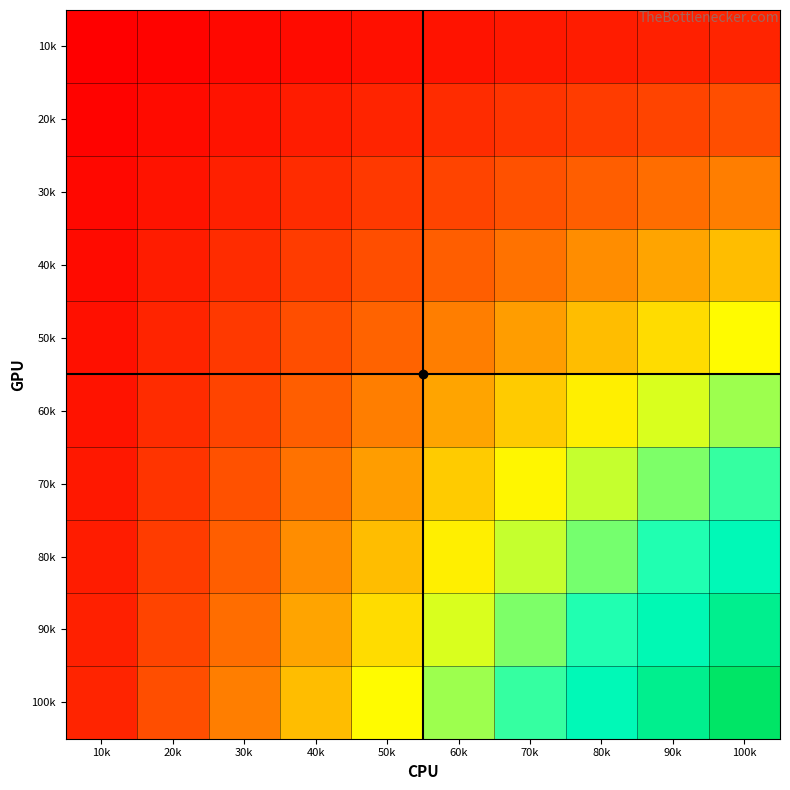

Reading left to right, transcribe all the data shown in this chart.

10k: 10k=1	20k=2	30k=3	40k=4	50k=5	60k=6	70k=7	80k=8	90k=9	100k=10
20k: 10k=2	20k=4	30k=6	40k=8	50k=10	60k=12	70k=14	80k=16	90k=18	100k=20
30k: 10k=3	20k=6	30k=9	40k=12	50k=15	60k=18	70k=21	80k=24	90k=27	100k=30
40k: 10k=4	20k=8	30k=12	40k=16	50k=20	60k=24	70k=28	80k=32	90k=36	100k=40
50k: 10k=5	20k=10	30k=15	40k=20	50k=25	60k=30	70k=35	80k=40	90k=45	100k=50
60k: 10k=6	20k=12	30k=18	40k=24	50k=30	60k=36	70k=42	80k=48	90k=54	100k=60
70k: 10k=7	20k=14	30k=21	40k=28	50k=35	60k=42	70k=49	80k=56	90k=63	100k=70
80k: 10k=8	20k=16	30k=24	40k=32	50k=40	60k=48	70k=56	80k=64	90k=72	100k=80
90k: 10k=9	20k=18	30k=27	40k=36	50k=45	60k=54	70k=63	80k=72	90k=81	100k=90
100k: 10k=10	20k=20	30k=30	40k=40	50k=50	60k=60	70k=70	80k=80	90k=90	100k=100